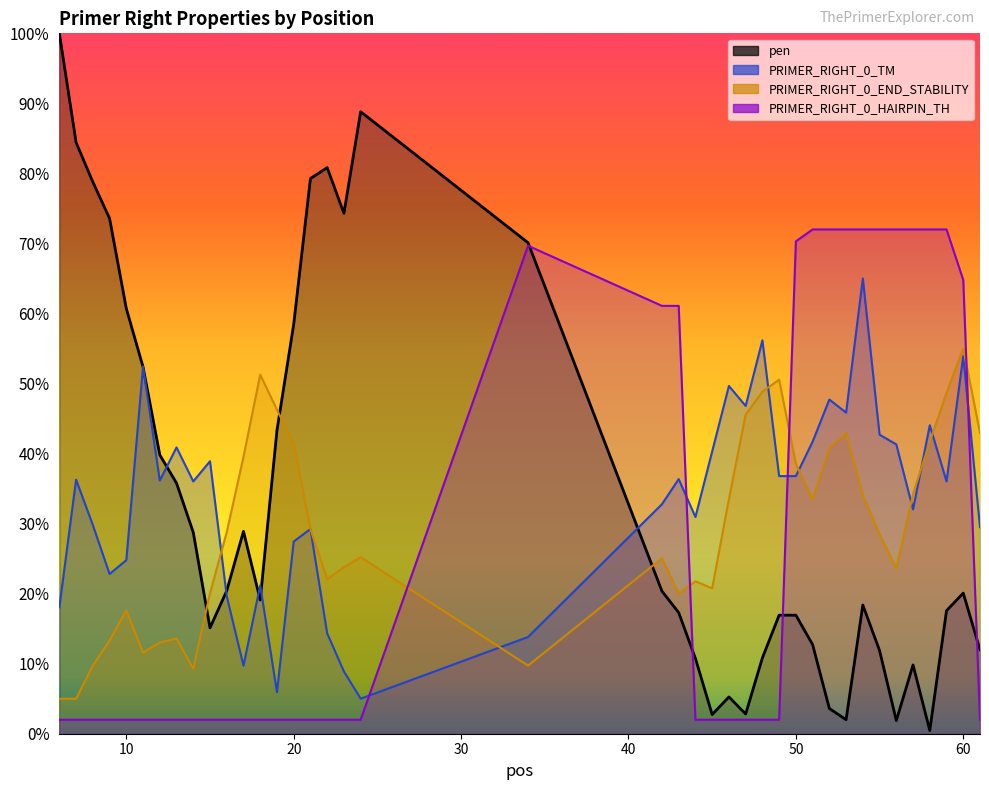

Read the PRIMER_RIGHT_0_HAIRPIN_TH value at 9.

2.0